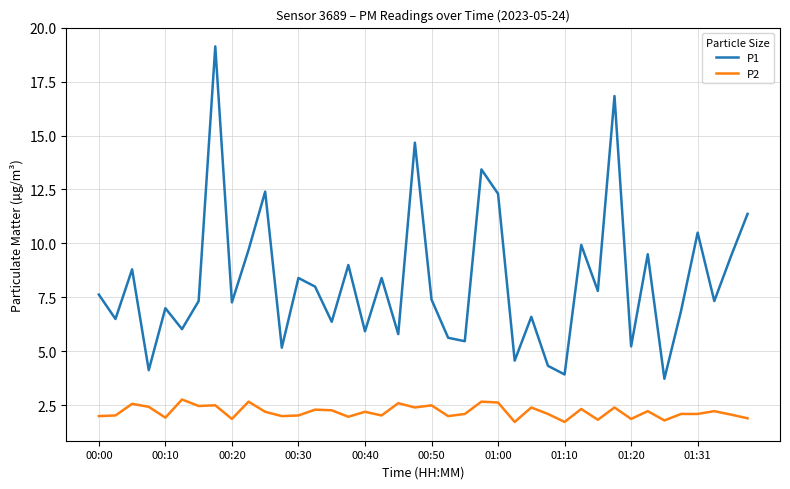

What is the greatest value displayed?

19.1